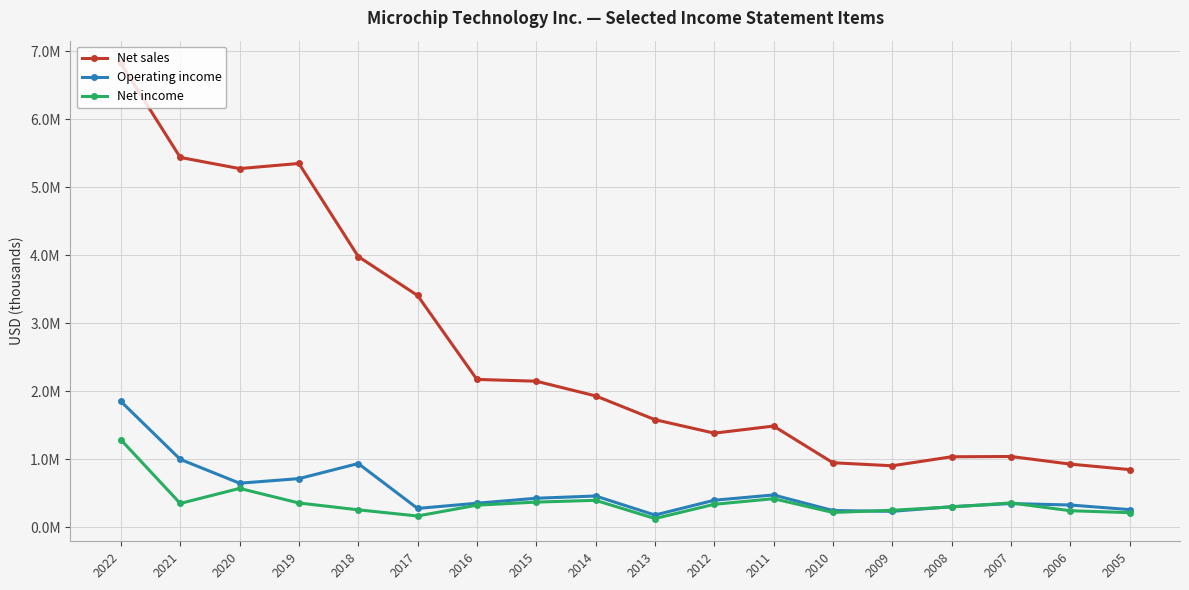

At which label does Operating income reach its minimum?

2013